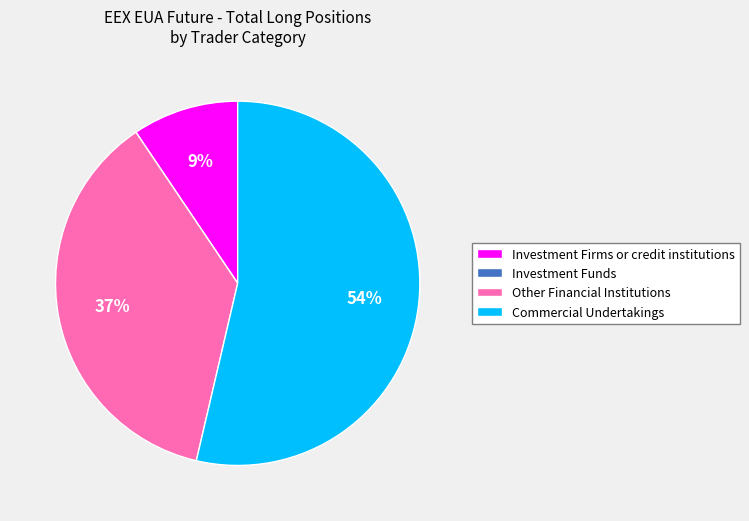

Between Other Financial Institutions and Investment Firms or credit institutions, which is larger?

Other Financial Institutions